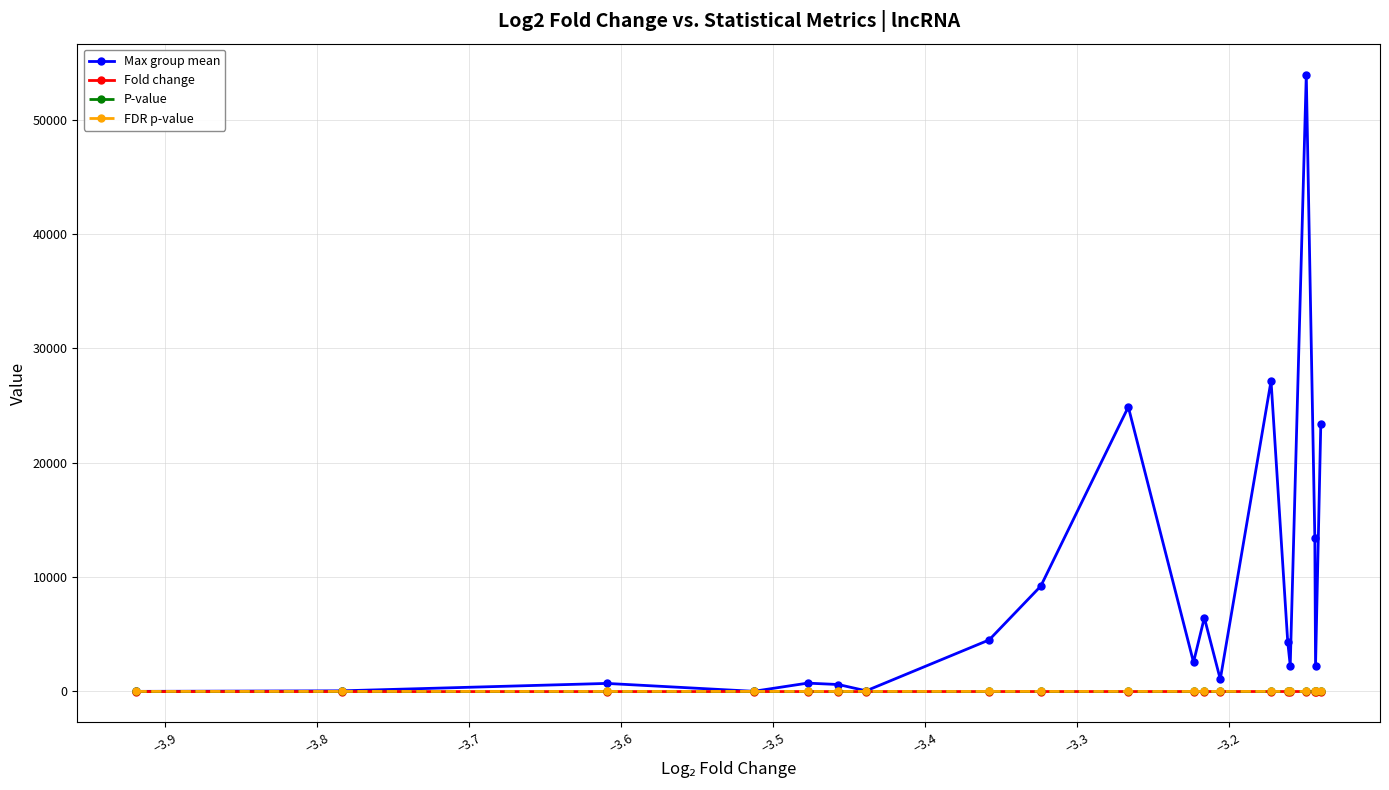

True or false: Max group mean has more than 2 points higher than both neighbors.

True